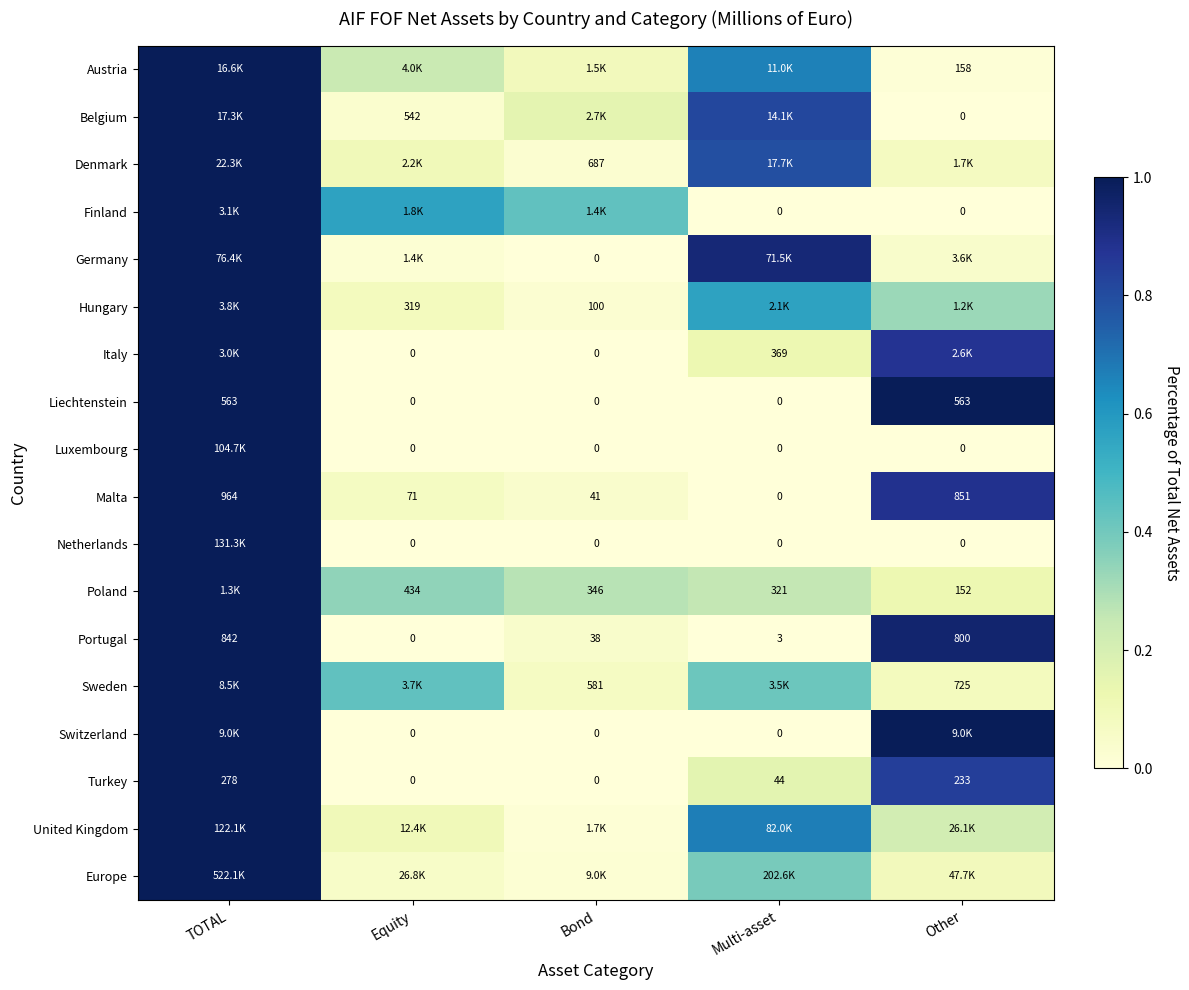

At how many categories does at least one series exceed 0?

5